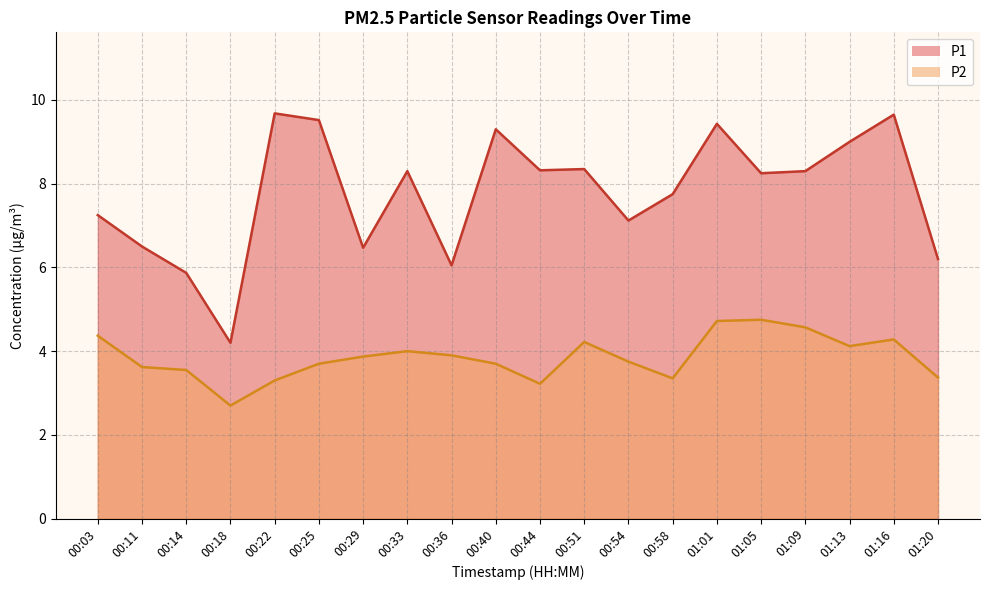

True or false: P2 and P1 intersect in this chart.

False